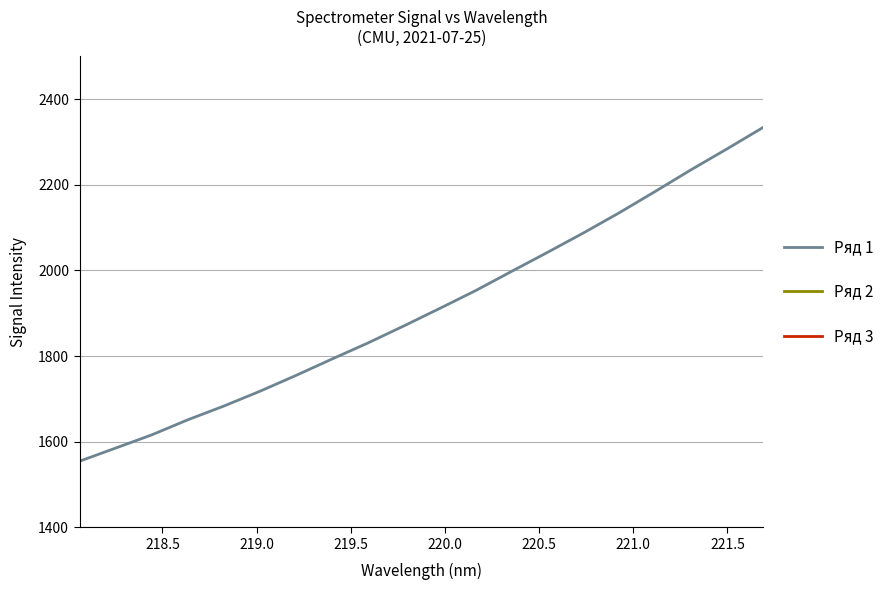

What is the maximum value for Ряд 1?

2334.5